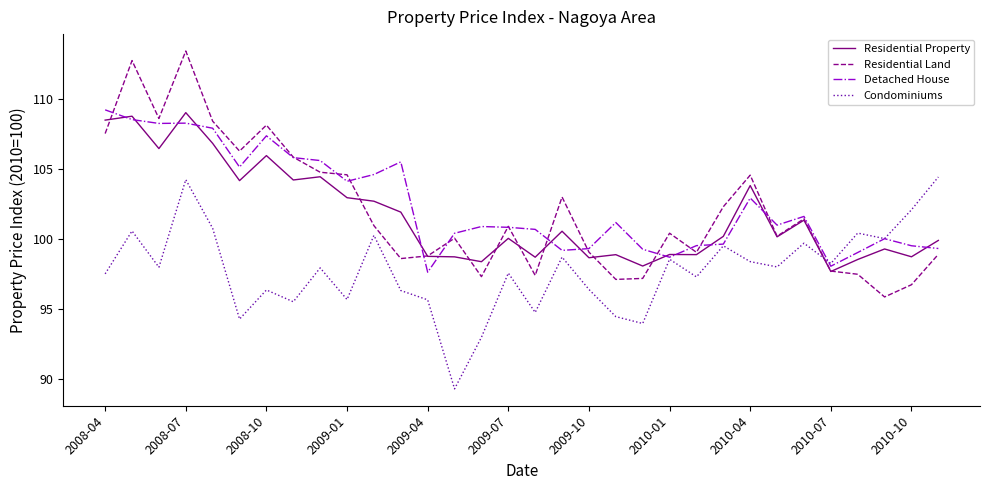

Which series has the largest range (max minus min)?

Residential Land